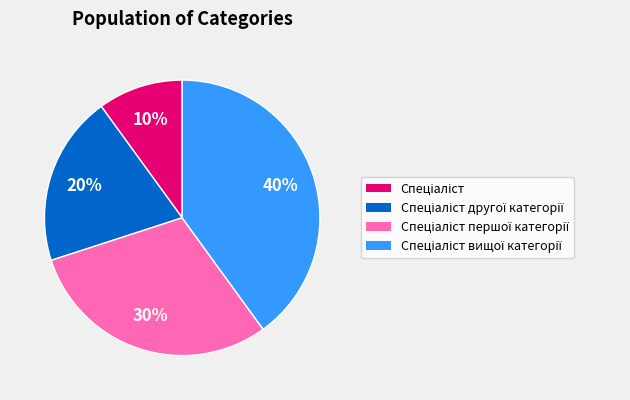

Is there a majority slice in this chart?

No